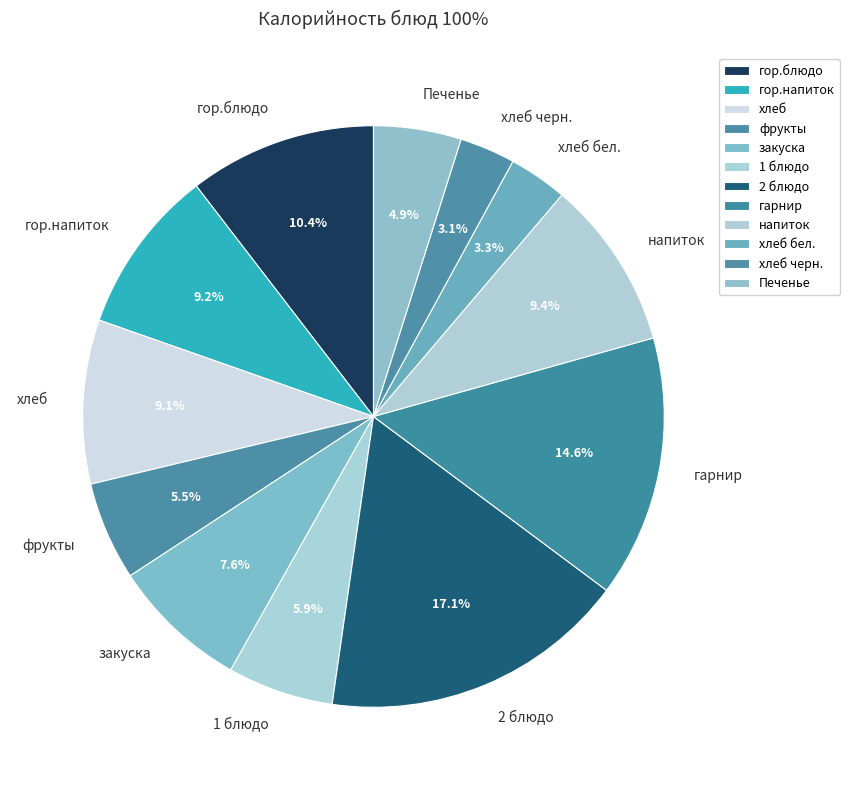

How many slices are in this pie chart?

12